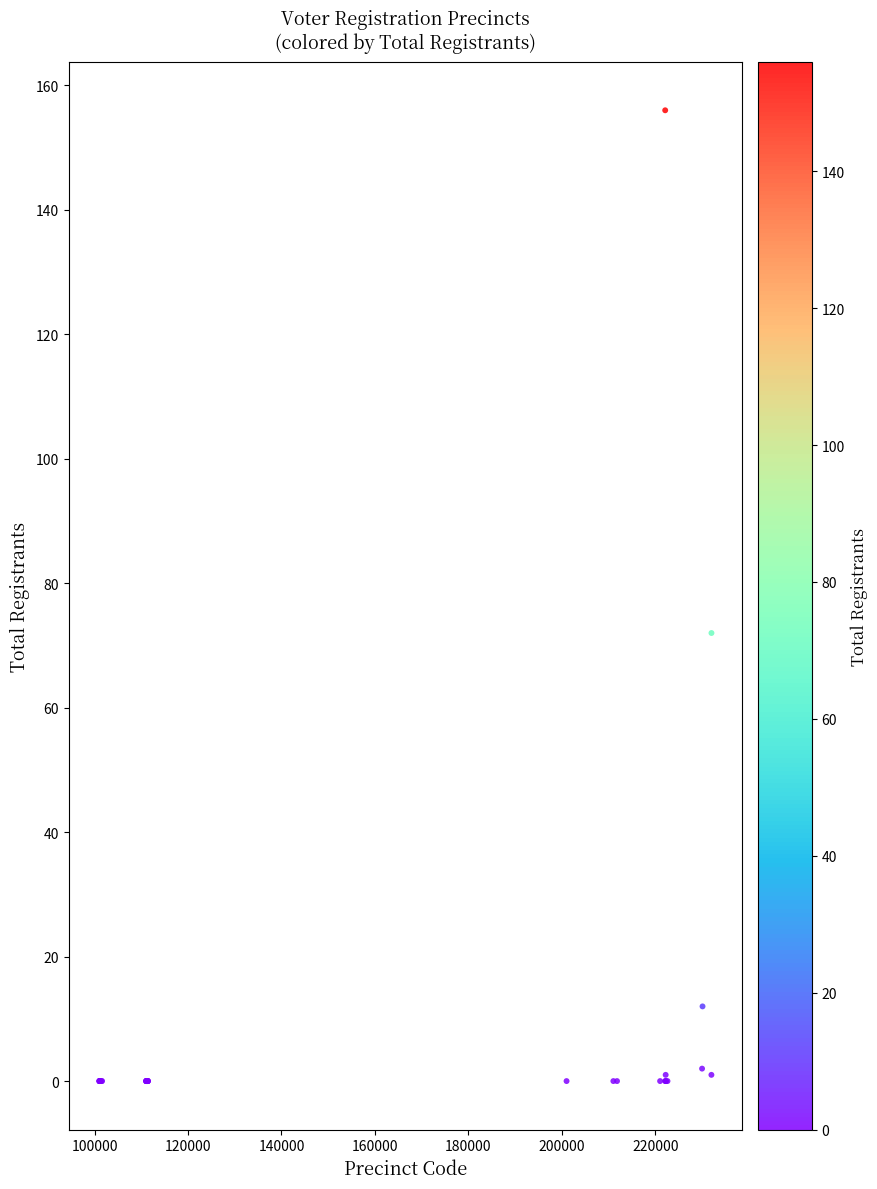

What Y value in the scatter plot is closest to 78?

72